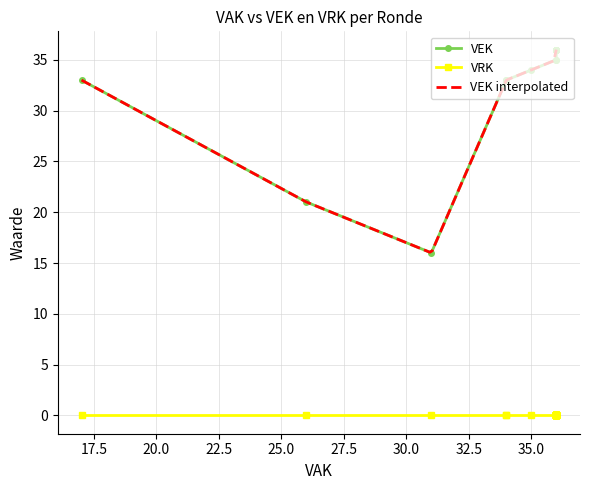

Between 2022 2de aanpassing goedgekeurd and 2022 Opmaak goedgekeurd, which series saw the biggest shift?

VEK